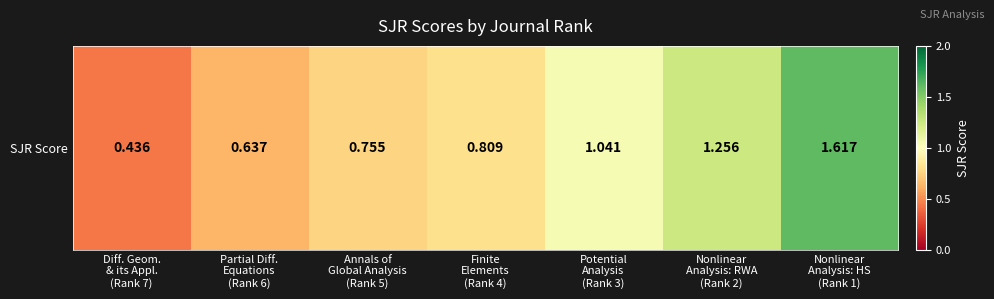

What is the average value?

0.9